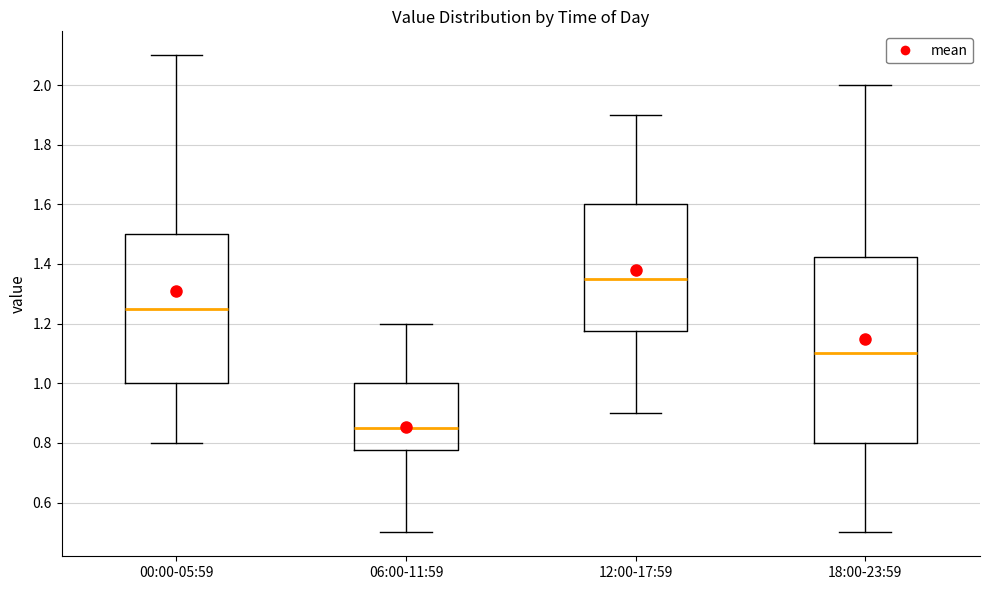

Reading left to right, transcribe this box plot: for each box, give where its median line is, the range the box spans, and where its two whiskers end, as read against the y-axis. The values are not printed on the chart, so give them approximately, as read against the axis.

00:00-05:59: median 1.26, box 1.00 to 1.50, whiskers 0.80 to 2.10
06:00-11:59: median 0.86, box 0.78 to 1.00, whiskers 0.50 to 1.20
12:00-17:59: median 1.36, box 1.18 to 1.60, whiskers 0.90 to 1.90
18:00-23:59: median 1.10, box 0.80 to 1.42, whiskers 0.50 to 2.00